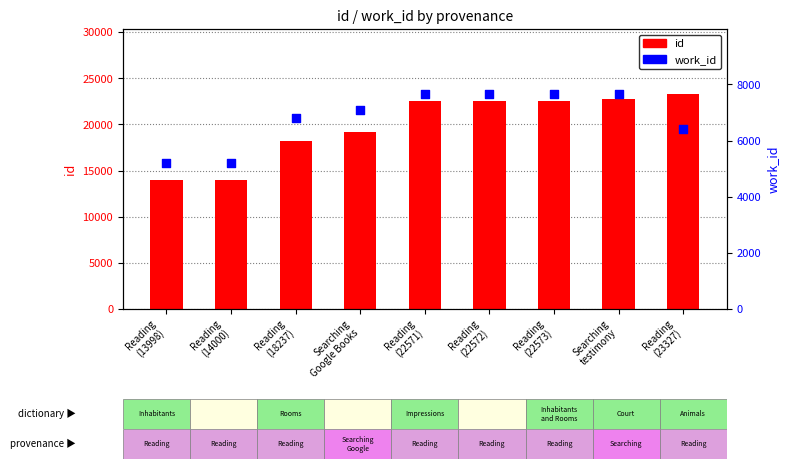

Which series reaches the maximum Y coordinate?

id